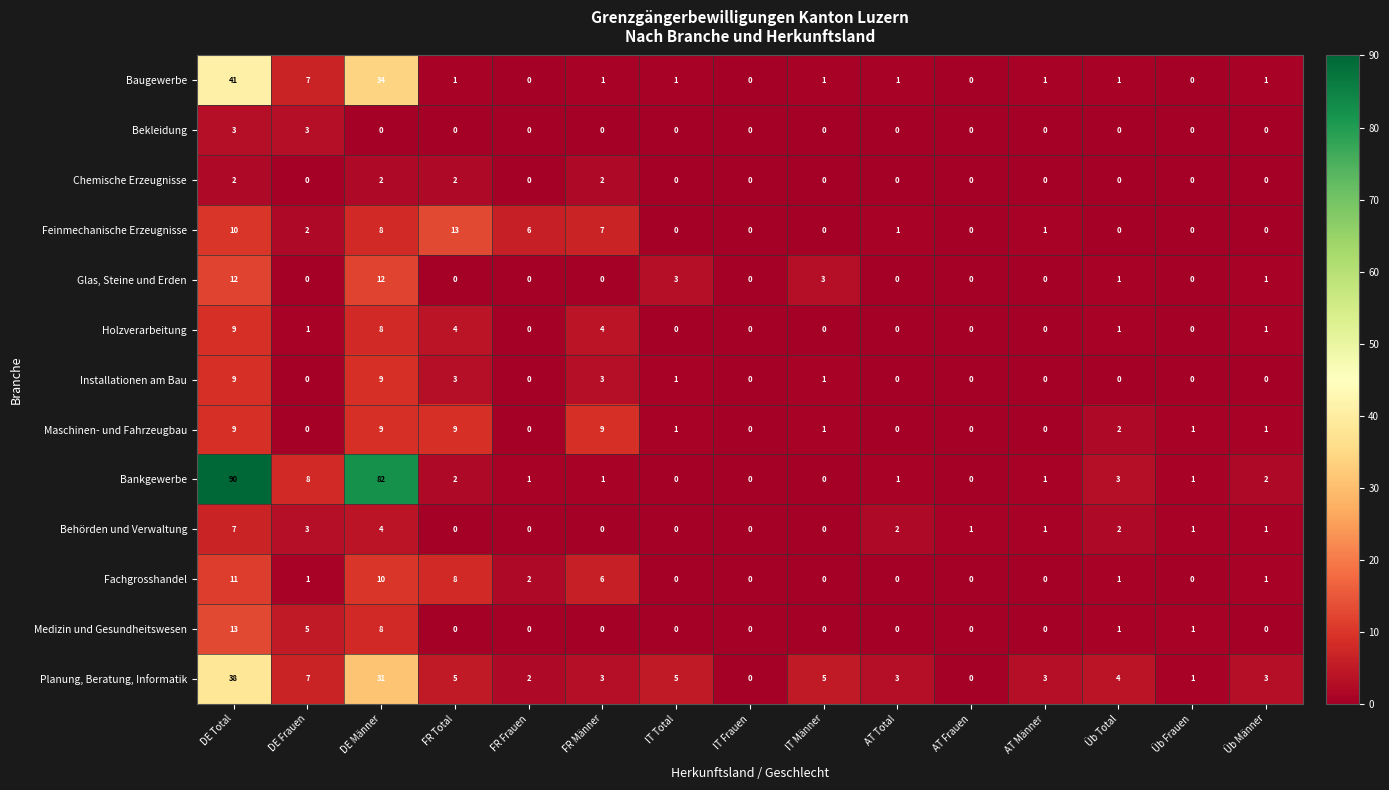

What is the difference between the second highest and minimum values in the Fachgrosshandel series?

10